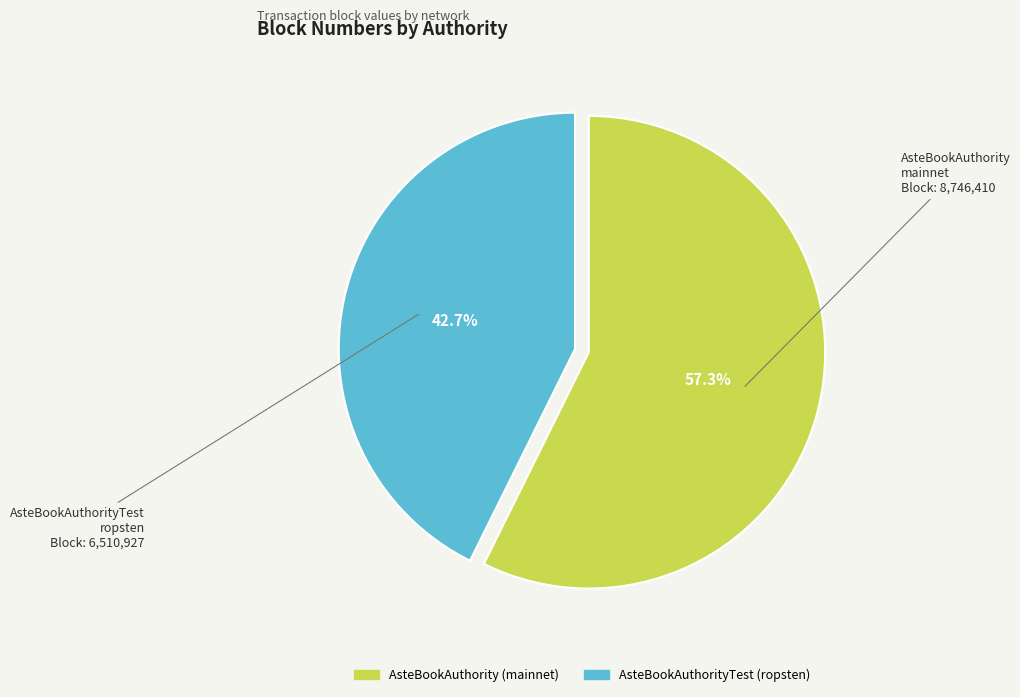

Is there any slice that represents more than half of the pie?

Yes